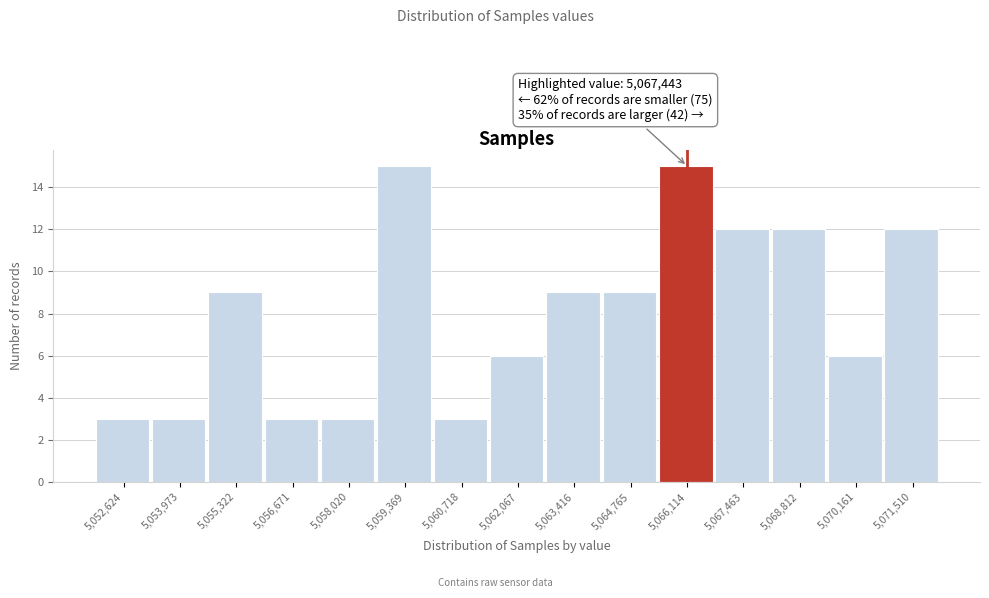

Reading left to right, extract all data points from this chart.

5,052,624=3	5,053,973=3	5,055,322=9	5,056,671=3	5,058,020=3	5,059,369=15	5,060,718=3	5,062,067=6	5,063,416=9	5,064,765=9	5,066,114=15	5,067,463=12	5,068,812=12	5,070,161=6	5,071,510=12